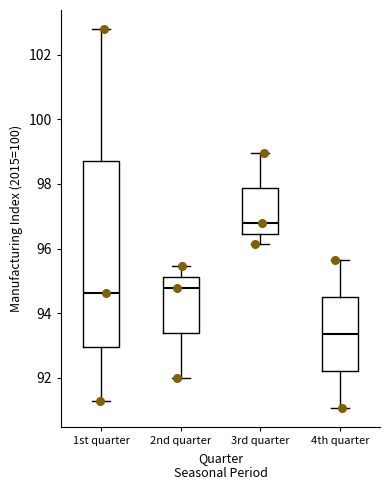

Reading left to right, read every box against the y-axis: the position of its median line, the range the box covers, and the ends of its whiskers. The values are not printed on the chart, so give them approximately, as read against the axis.

1st quarter: median 94.6, box 93.0 to 98.8, whiskers 91.2 to 102.8
2nd quarter: median 94.8, box 93.4 to 95.2, whiskers 92.0 to 95.4
3rd quarter: median 96.8, box 96.4 to 97.8, whiskers 96.2 to 99.0
4th quarter: median 93.4, box 92.2 to 94.4, whiskers 91.0 to 95.6